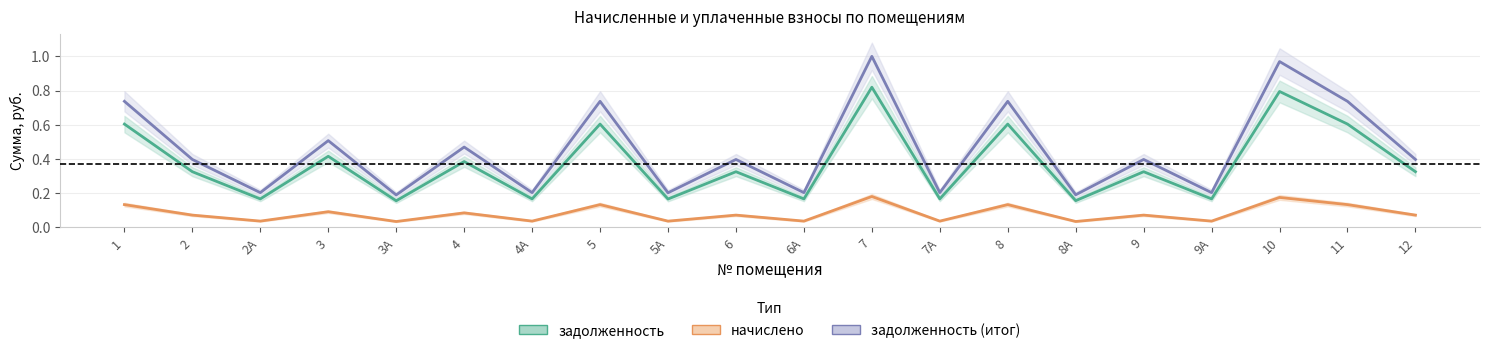

What is the sum of the начислено values at 5 and 2А?

0.2